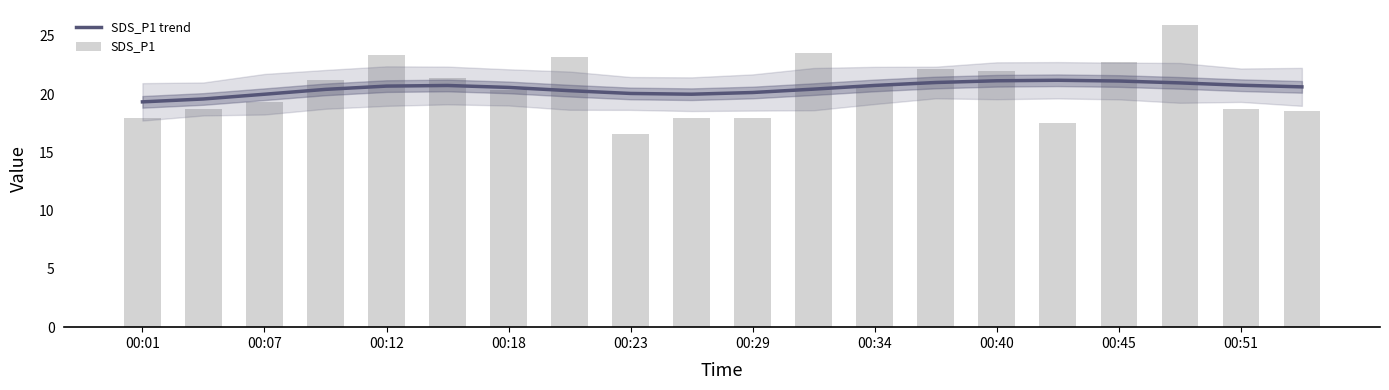

Count the number of data series in this chart.

2